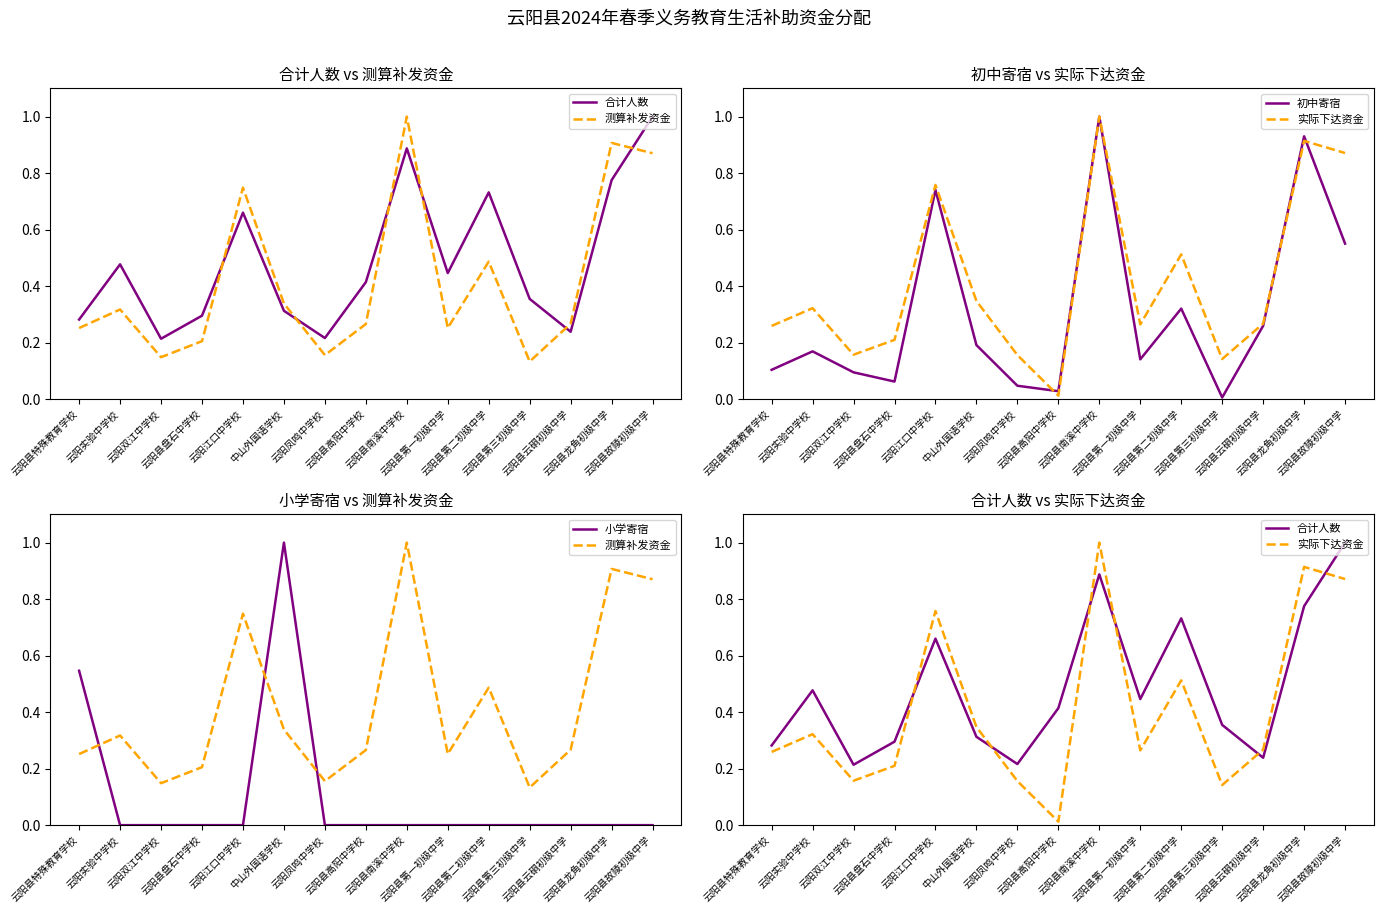

Is this an area chart (filled region under the line)?

No